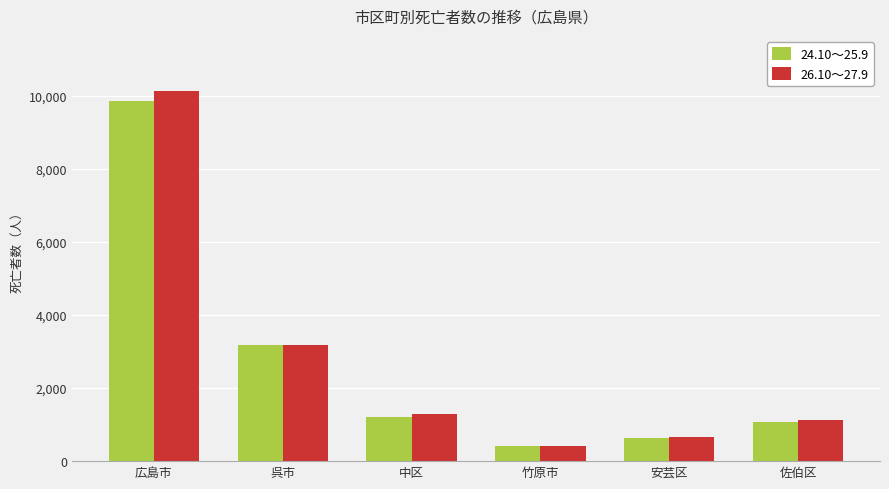

What is the total value across all series at 安芸区?

1296